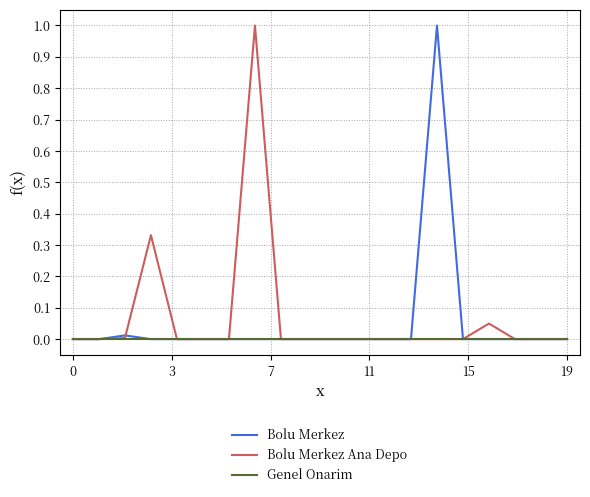

What is the greatest value displayed?

1.0